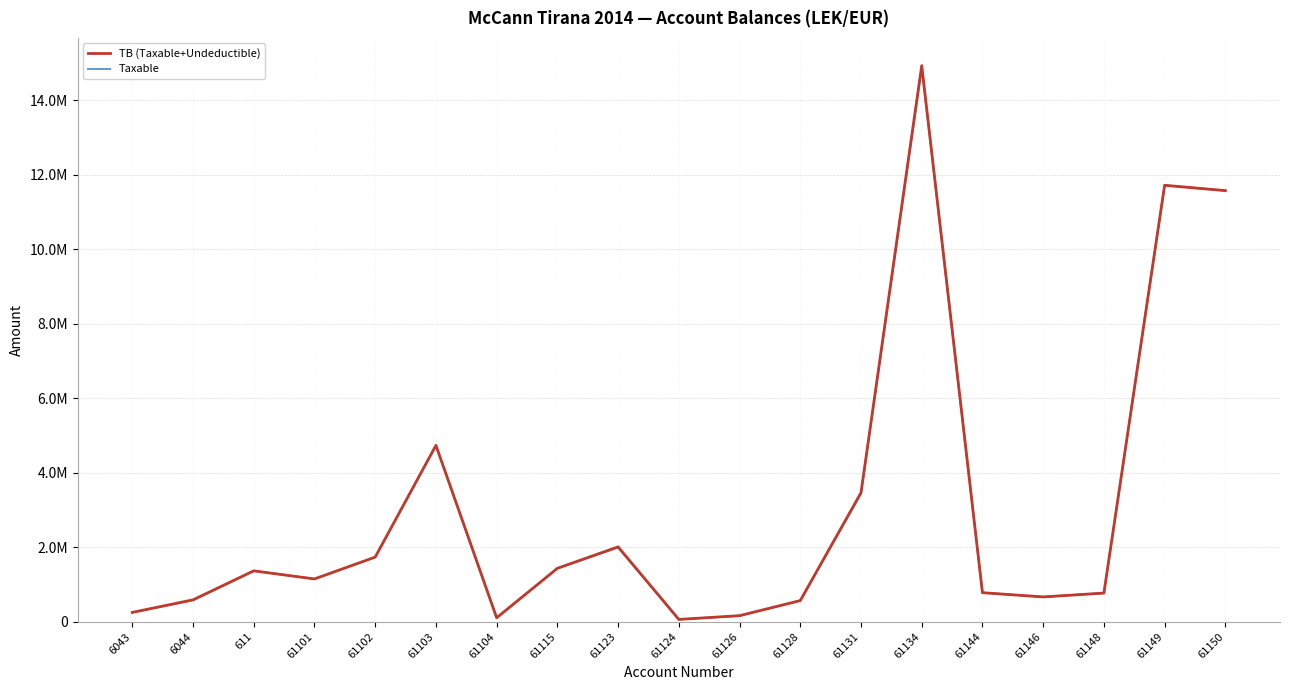

Does the chart have visible grid lines?

Yes